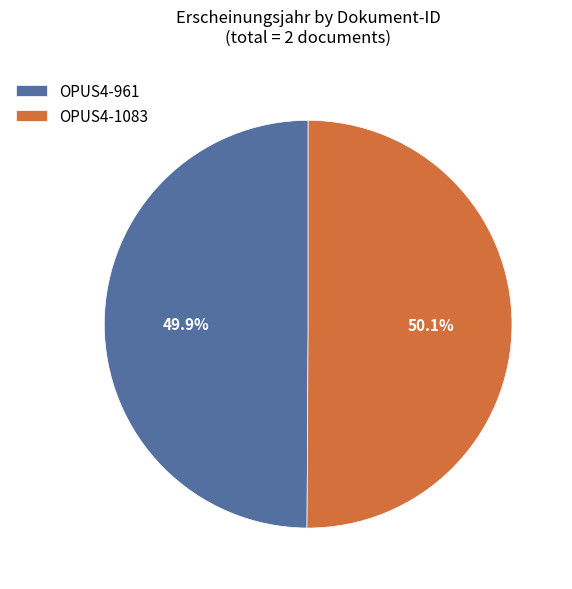

Does any single category account for the majority?

Yes